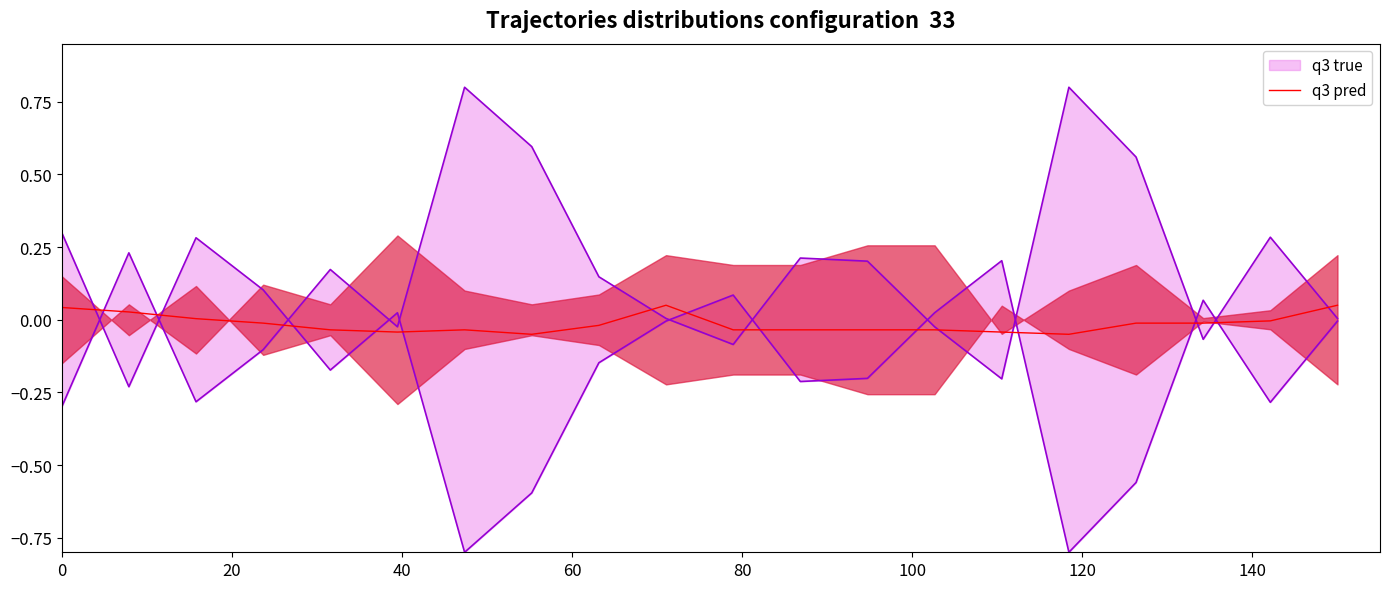

The chart shows a value of 0.1 at 9. True or false?

False